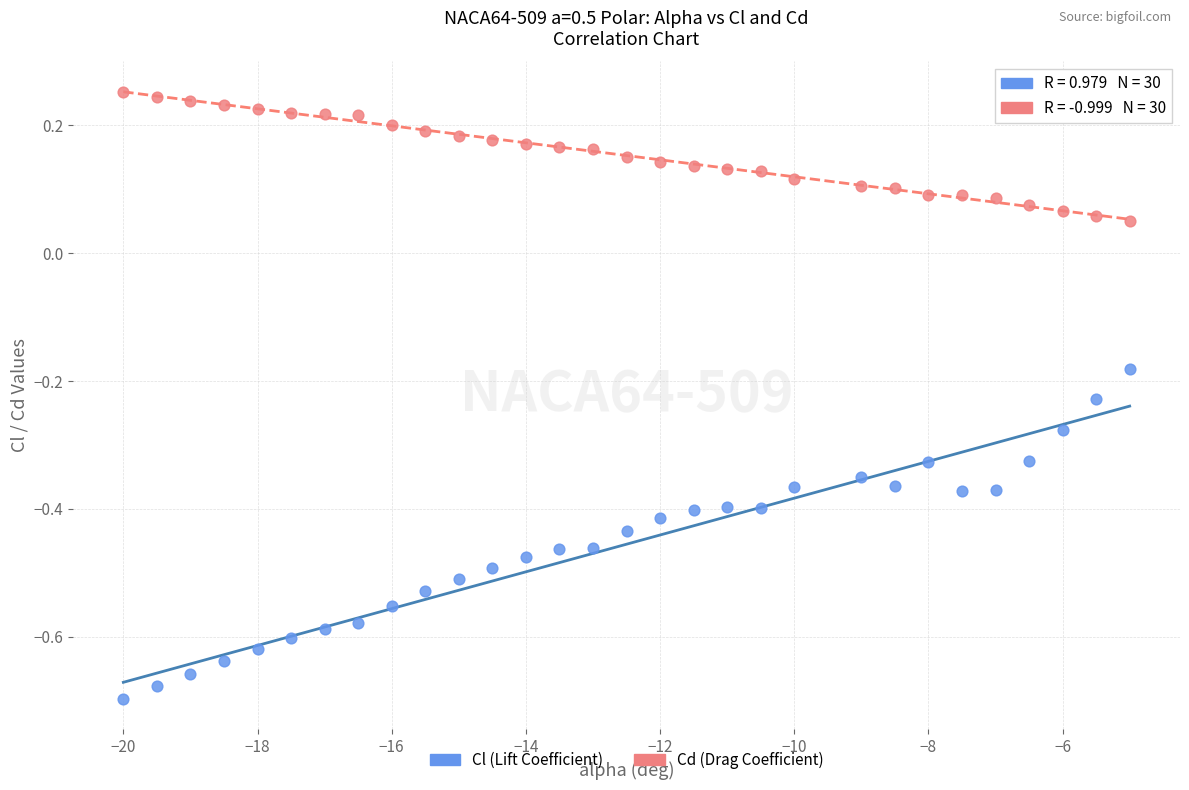

Which series reaches the maximum Y coordinate?

Cd (Drag Coefficient)